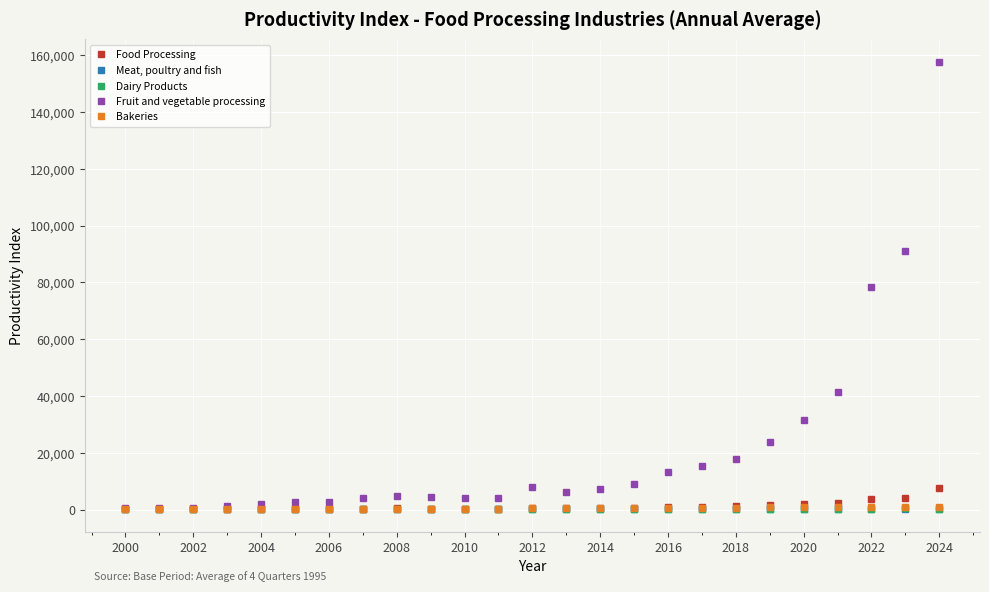

At how many categories does at least one series exceed 45490?

3